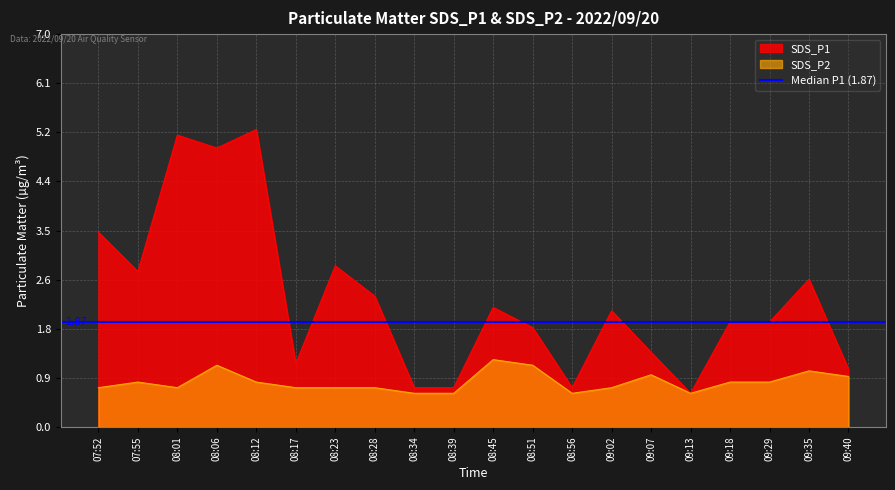

The SDS_P2 series shows 0.7 at 07:52. True or false?

True